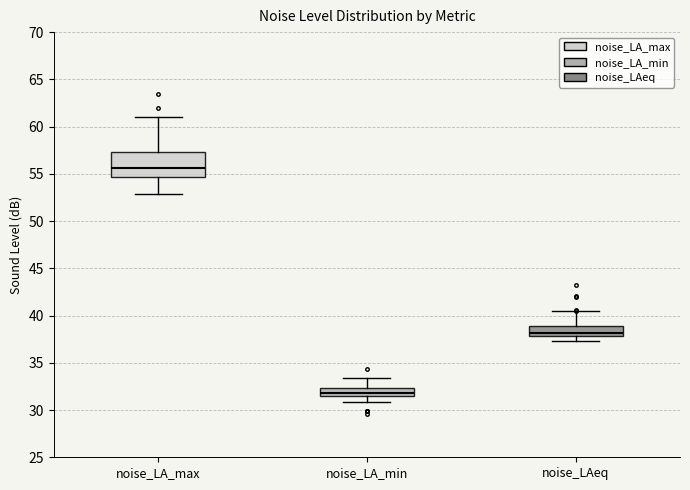

Which box has the lowest median line?

noise_LA_min